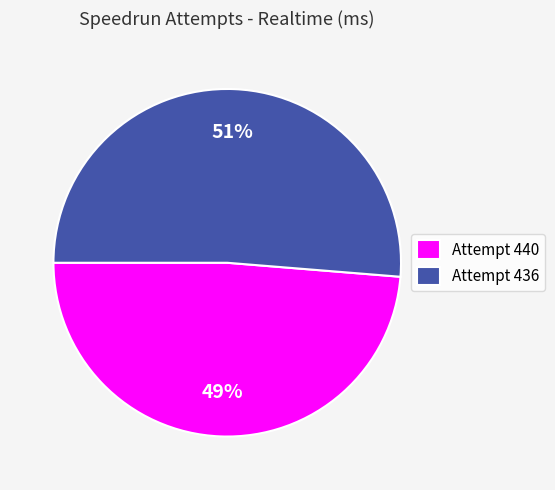

Rank the categories by value from lowest to highest.

Attempt 440, Attempt 436